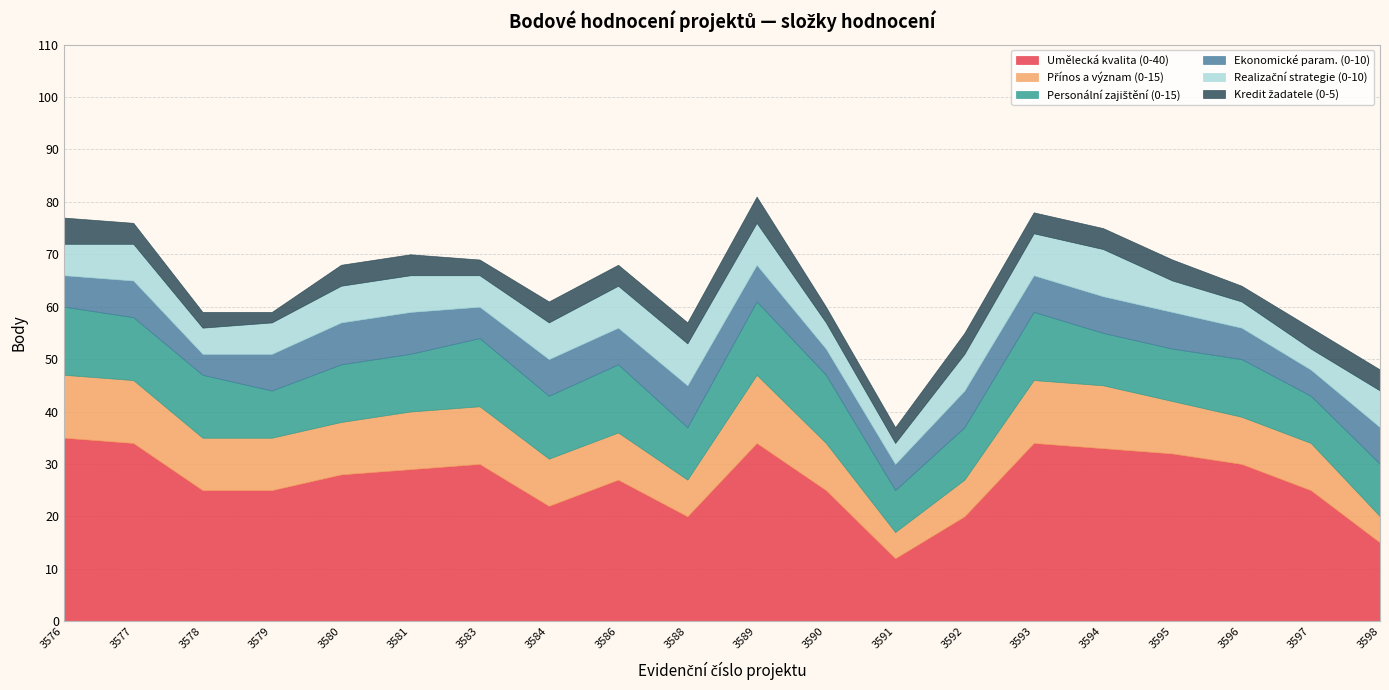

The value of Realizační strategie (0-10) at 3584 is 7. True or false?

True